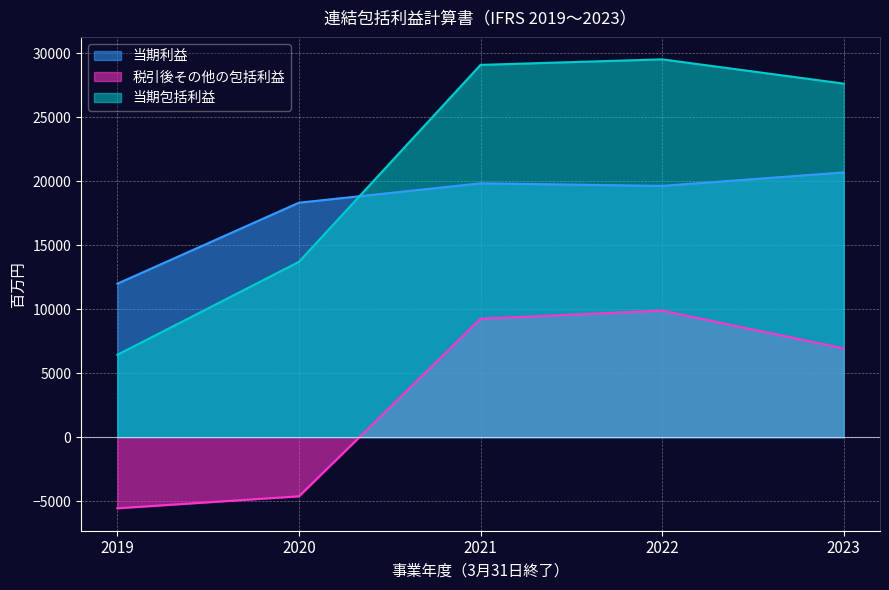

Where do 当期包括利益 and 当期利益 first cross each other?

2020 and 2021